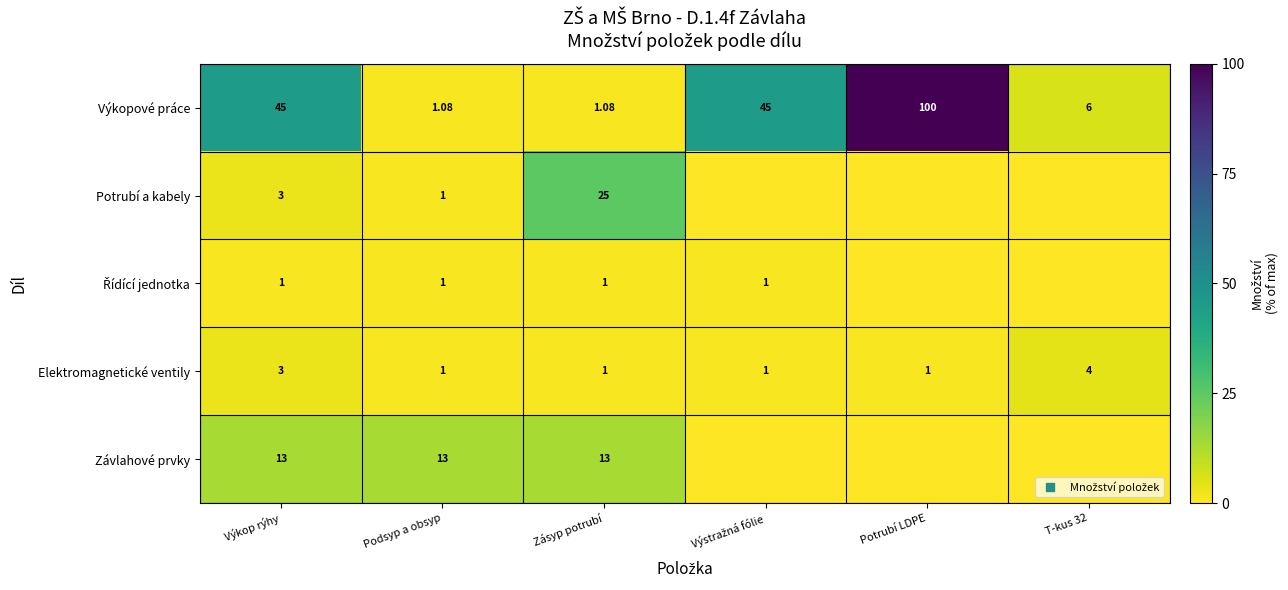

What is the total value across all series at T-kus 32?

10.0